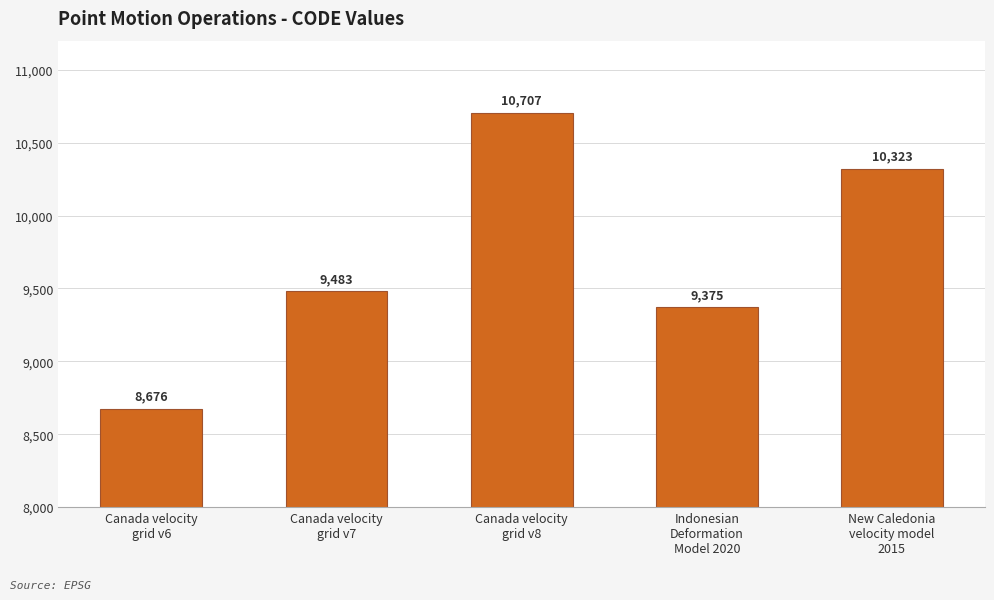

Does the chart contain stacked bars?

No